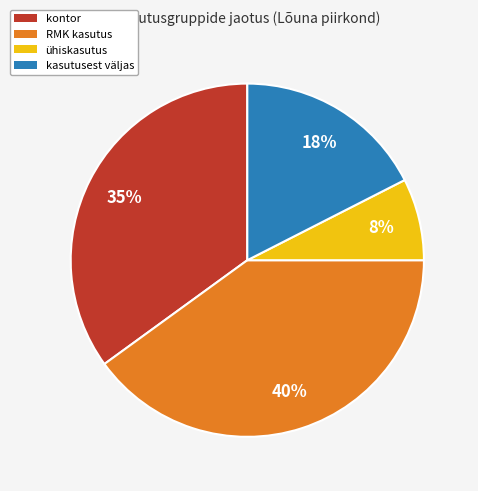

To the nearest percent, what is the average slice percentage?

25%